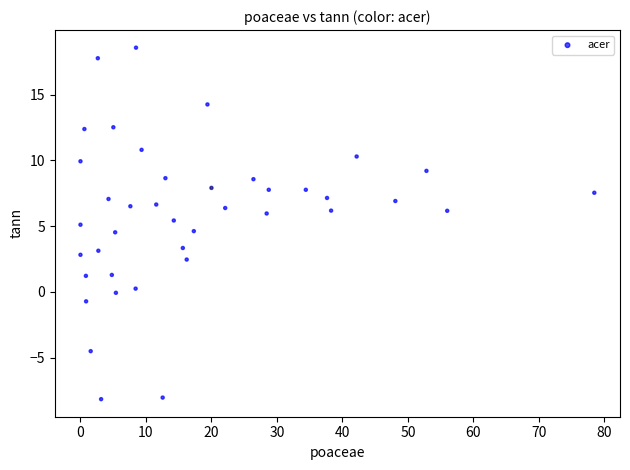

What is the range of X values (max minus min)?

78.5